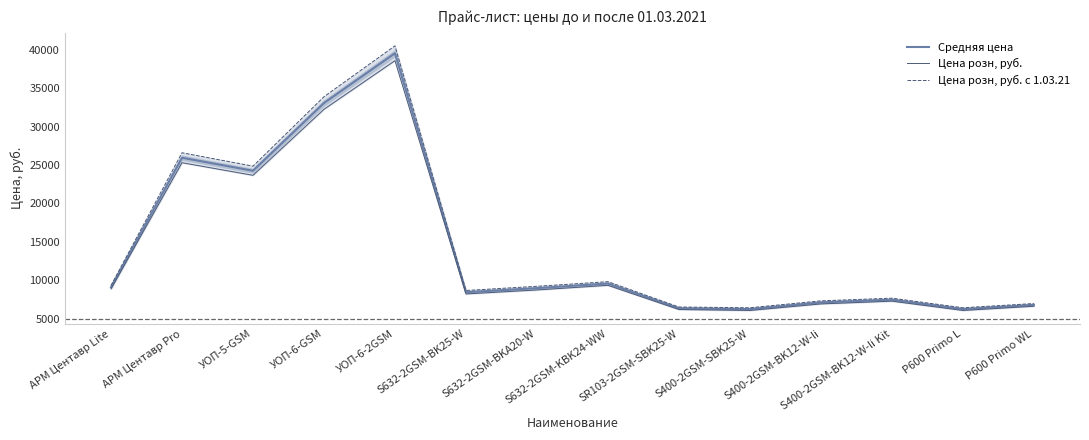

Reading right to left, extract all data points from this chart.

Средняя цена: P600 Primo WL=6775.0	P600 Primo L=6225.0	S400-2GSM-BK12-W-li Kit=7455.0	S400-2GSM-BK12-W-li=7100.0	S400-2GSM-SBK25-W=6225.0	SR103-2GSM-SBK25-W=6335.0	S632-2GSM-KBK24-WW=9560.0	S632-2GSM-BKA20-W=8960.0	S632-2GSM-BK25-W=8425.0	УОП-6-2GSM=39565.0	УОП-6-GSM=33080.0	УОП-5-GSM=24255.0	АРМ Центавр Pro=25950.0	АРМ Центавр Lite=9077.5
Цена розн, руб.: P600 Primo WL=6600.0	P600 Primo L=6050.0	S400-2GSM-BK12-W-li Kit=7260.0	S400-2GSM-BK12-W-li=6900.0	S400-2GSM-SBK25-W=6050.0	SR103-2GSM-SBK25-W=6170.0	S632-2GSM-KBK24-WW=9320.0	S632-2GSM-BKA20-W=8720.0	S632-2GSM-BK25-W=8200.0	УОП-6-2GSM=38600.0	УОП-6-GSM=32260.0	УОП-5-GSM=23660.0	АРМ Центавр Pro=25300.0	АРМ Центавр Lite=8855.0
Цена розн, руб. c 1.03.21: P600 Primo WL=6950.0	P600 Primo L=6400.0	S400-2GSM-BK12-W-li Kit=7650.0	S400-2GSM-BK12-W-li=7300.0	S400-2GSM-SBK25-W=6400.0	SR103-2GSM-SBK25-W=6500.0	S632-2GSM-KBK24-WW=9800.0	S632-2GSM-BKA20-W=9200.0	S632-2GSM-BK25-W=8650.0	УОП-6-2GSM=40530.0	УОП-6-GSM=33900.0	УОП-5-GSM=24850.0	АРМ Центавр Pro=26600.0	АРМ Центавр Lite=9300.0